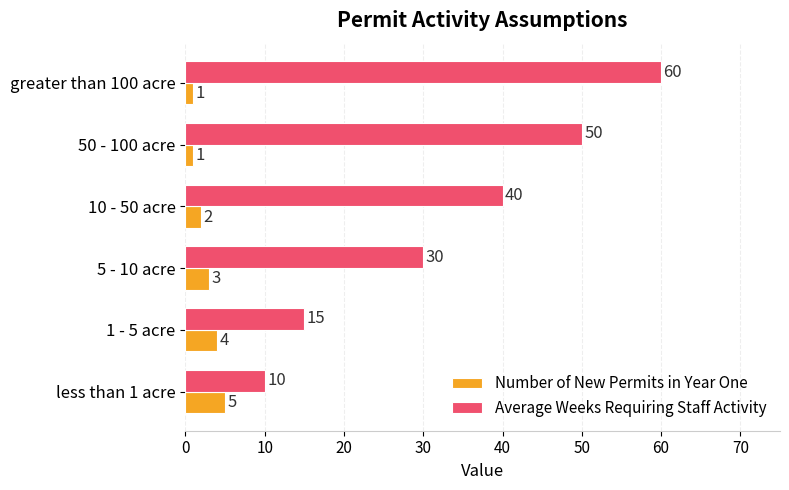

At which label is Number of New Permits in Year One closest to 3?

5 - 10 acre